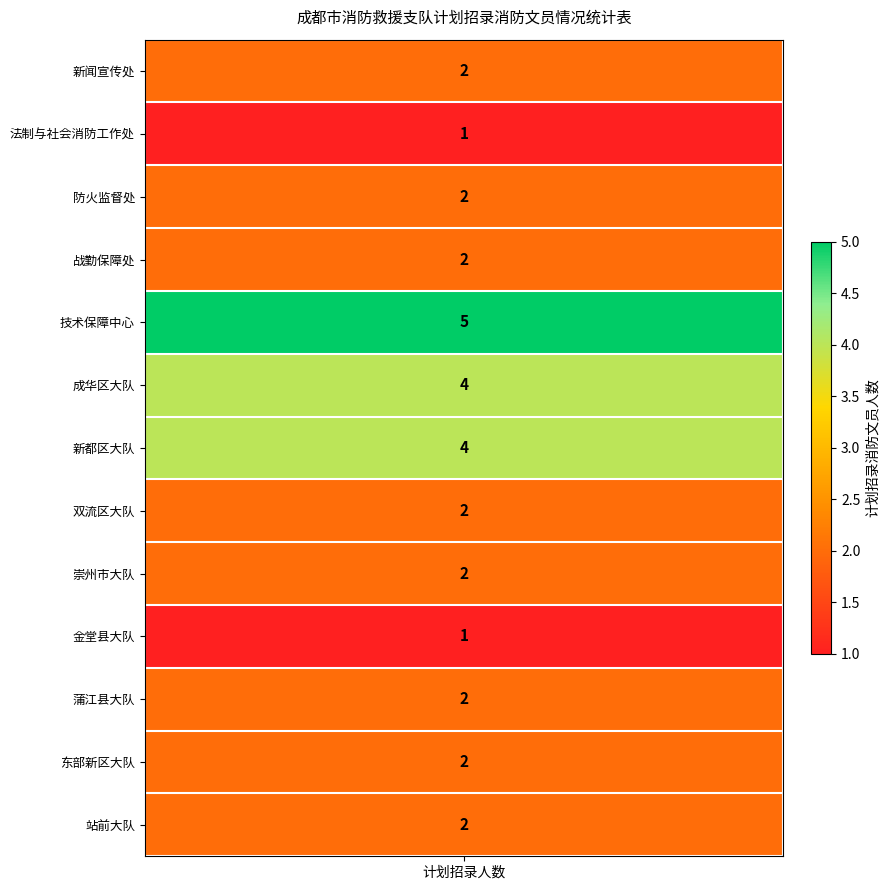

True or false: the data shows 3 at 11.

False